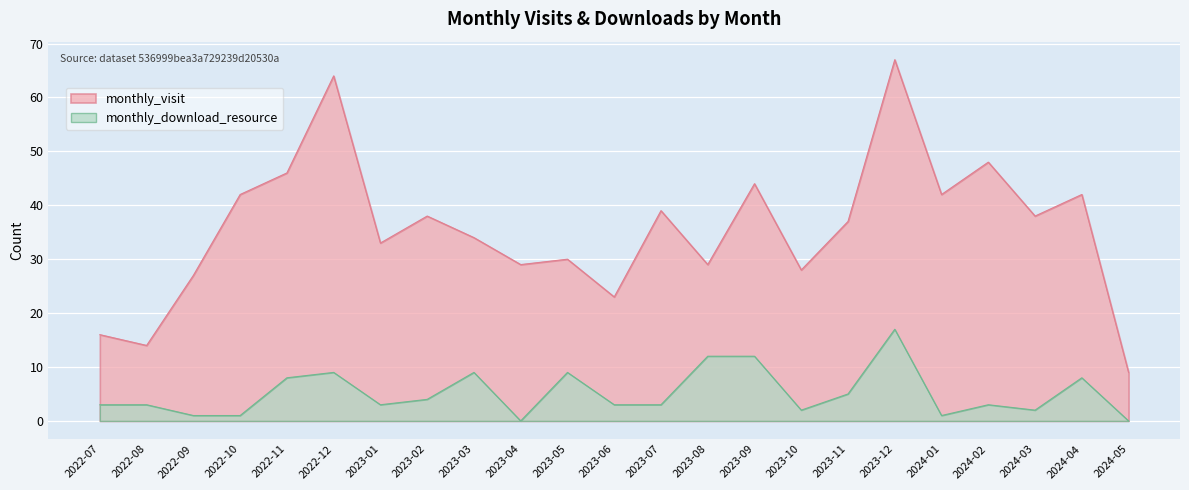

Where is the first local maximum for monthly_download_resource?

2022-12